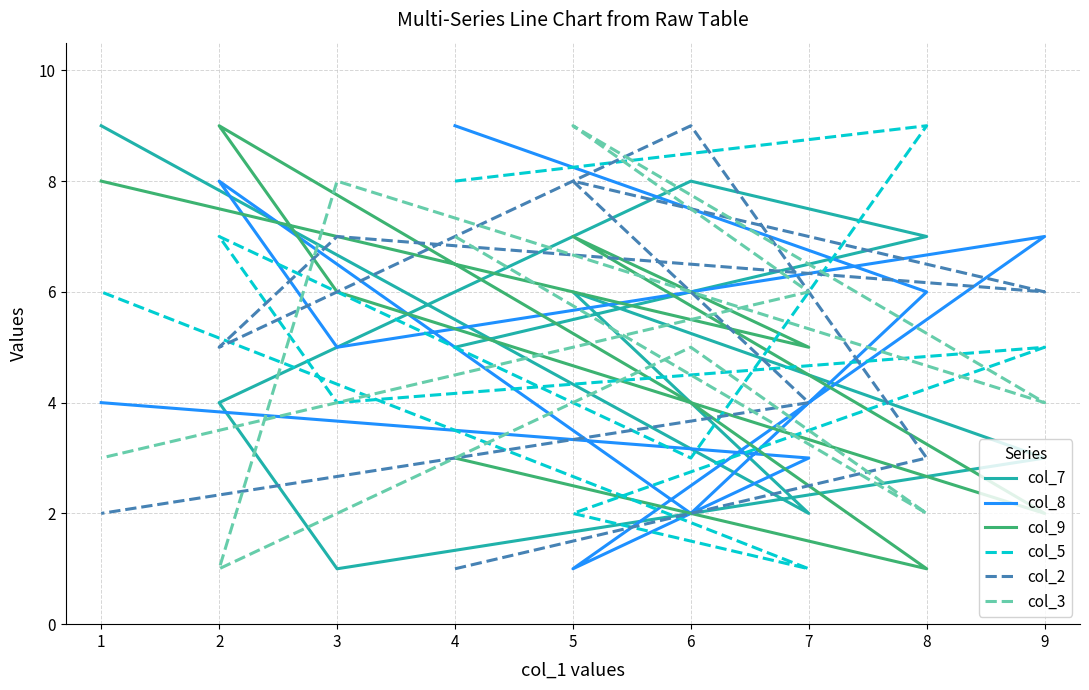

Is it true that col_9 equals 2 at 4?

False